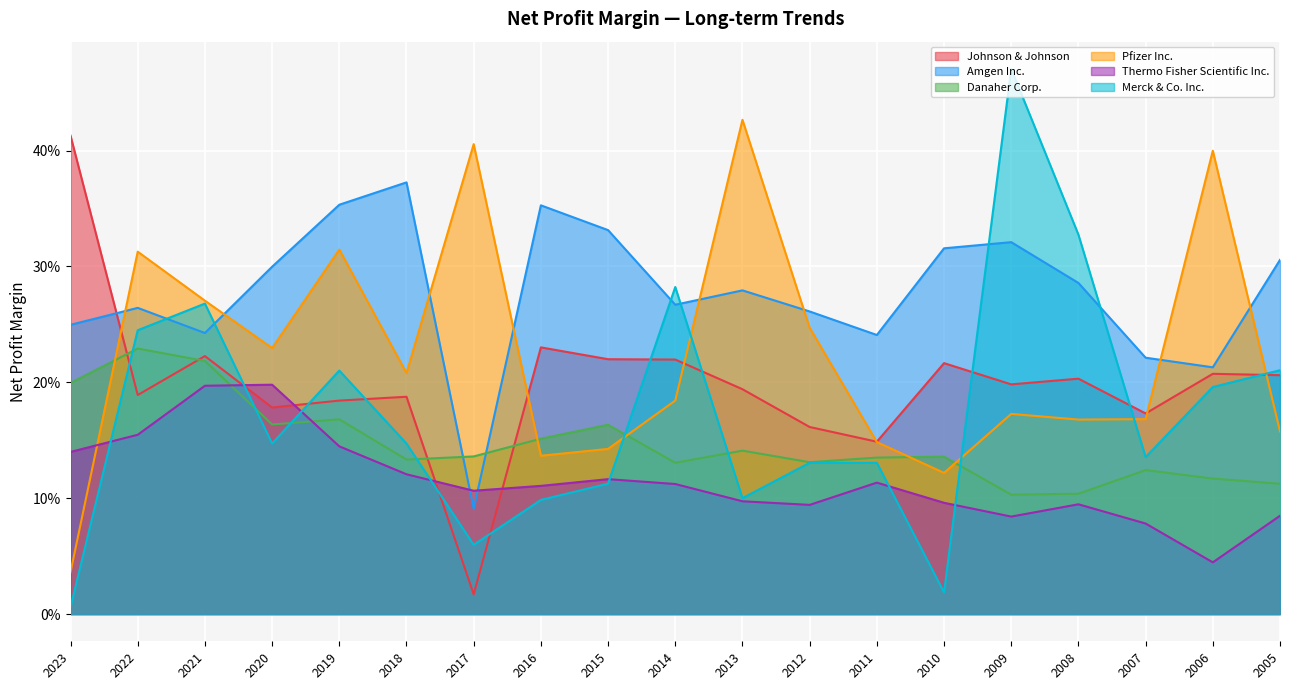

Which series has the largest total across all categories?

Amgen Inc.